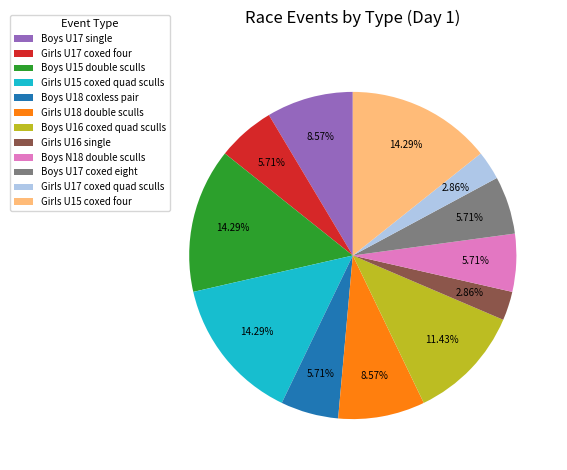

To the nearest percent, what portion does Girls U18 double sculls represent?

9%